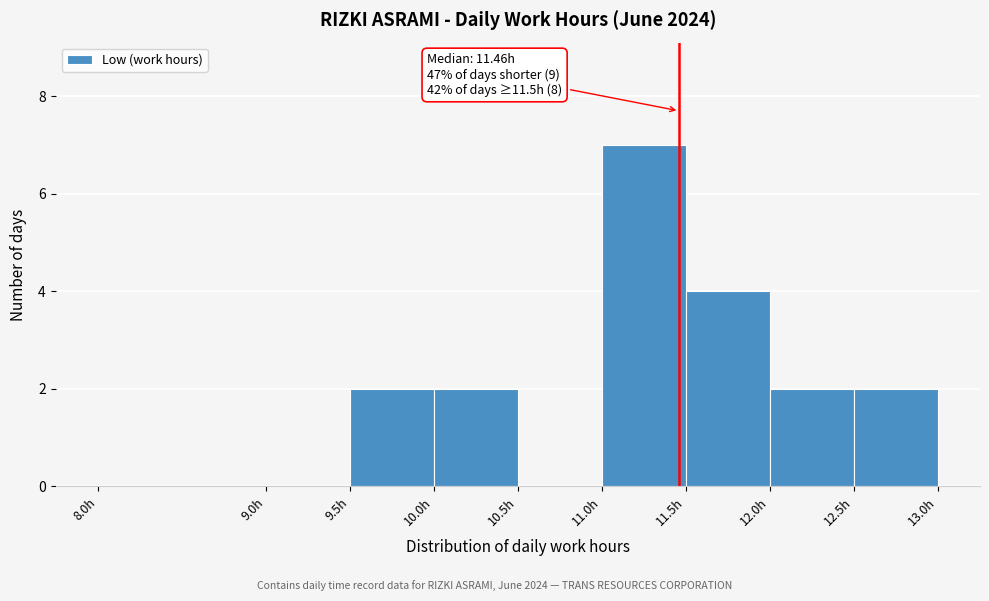

Which range on the x-axis has the tallest bar?

11.0 to 11.5